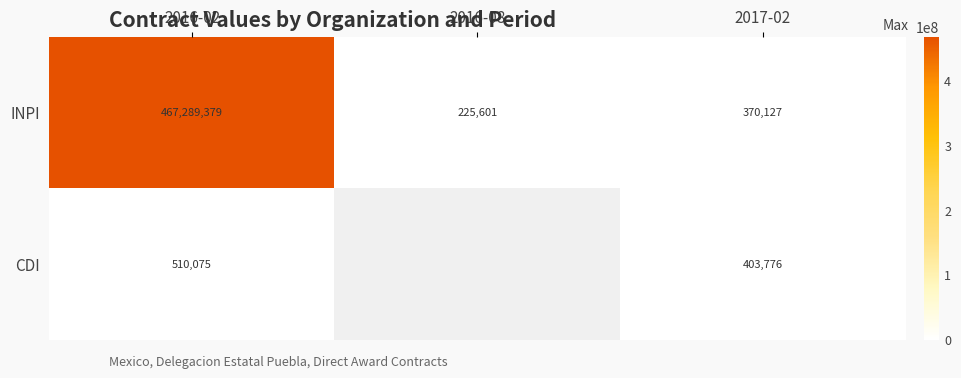

Rank the categories by INPI value from highest to lowest.

2016-02, 2017-02, 2016-08